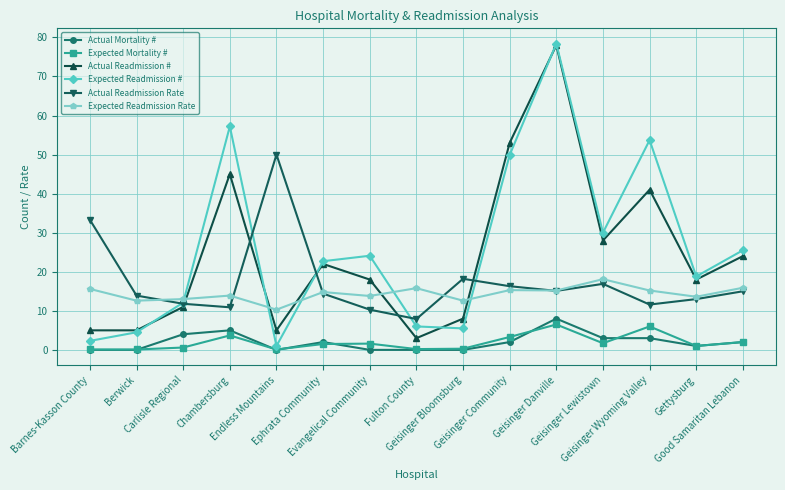

What position from the right is Evangelical Community?

9